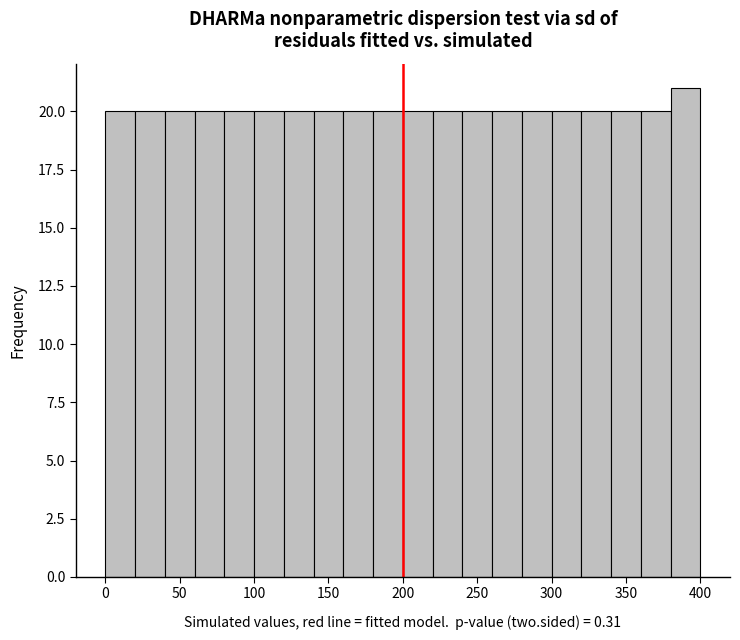

Over which range of the x-axis is the bar tallest?

380 to 400